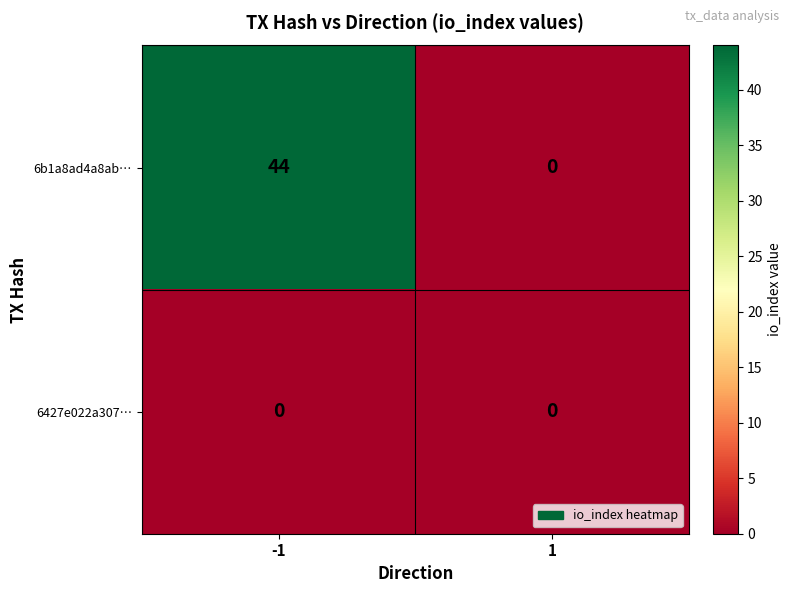

Which series changed the most between -1 and 1?

6b1a8ad4a8ab…